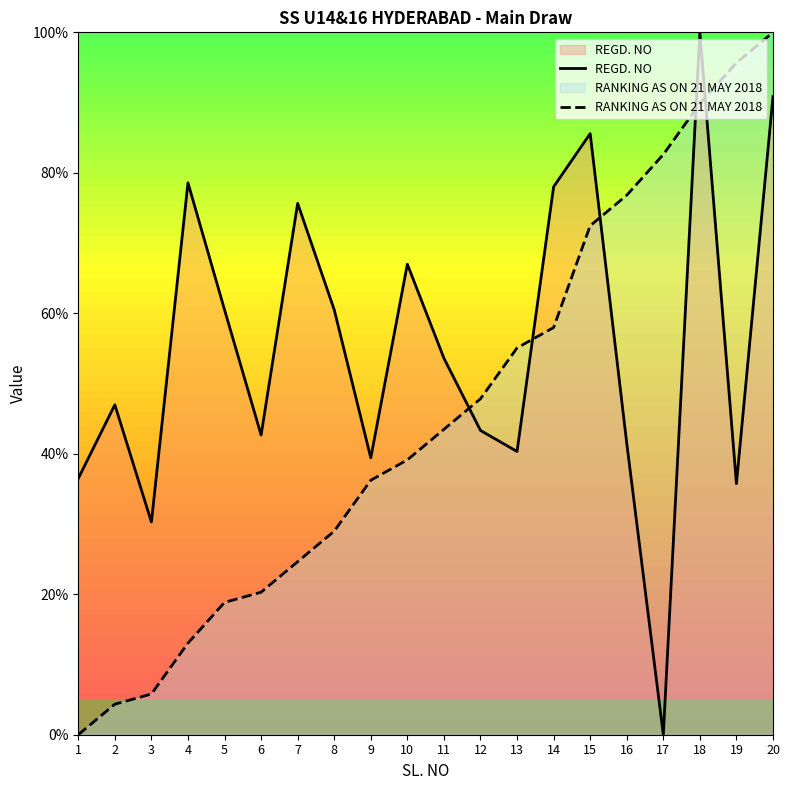

The value of REGD. NO at 7 is 109.4. True or false?

False